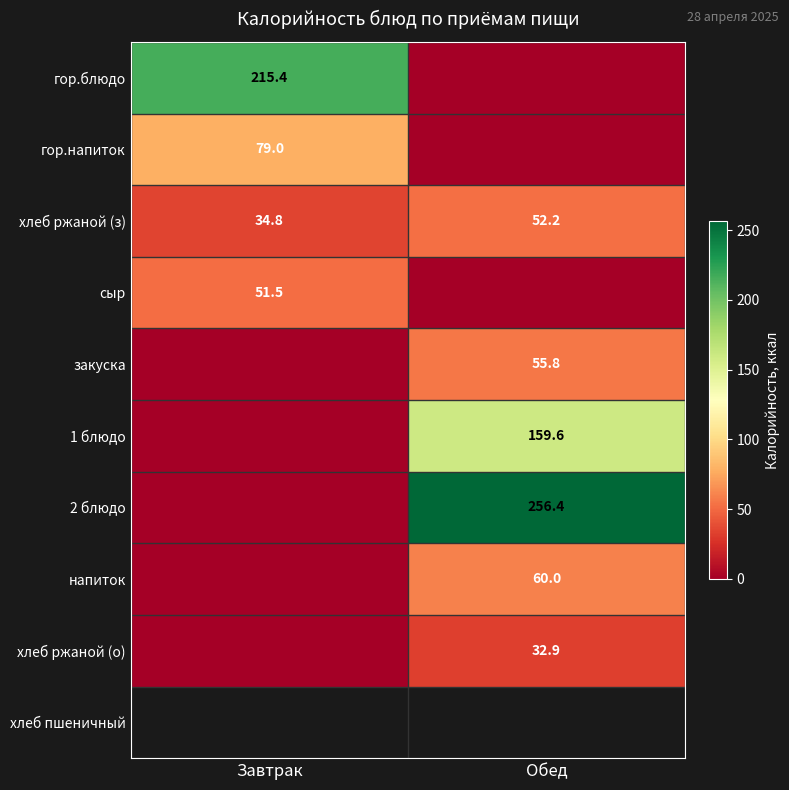

What is the total value across all series at Завтрак?

380.7